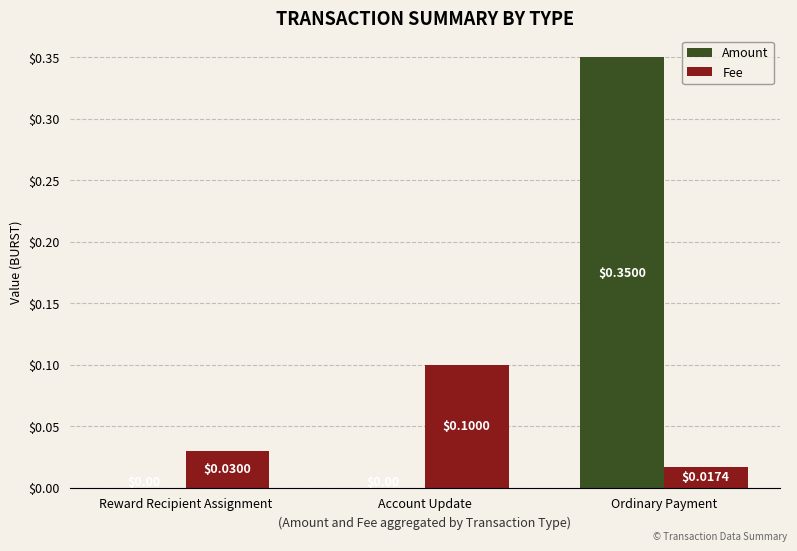

Which series changed the most between Reward Recipient Assignment and Account Update?

Fee